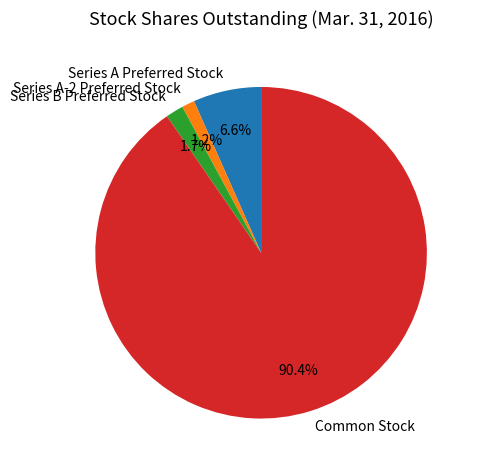

Which has a higher value, Series A Preferred Stock or Series A-2 Preferred Stock?

Series A Preferred Stock